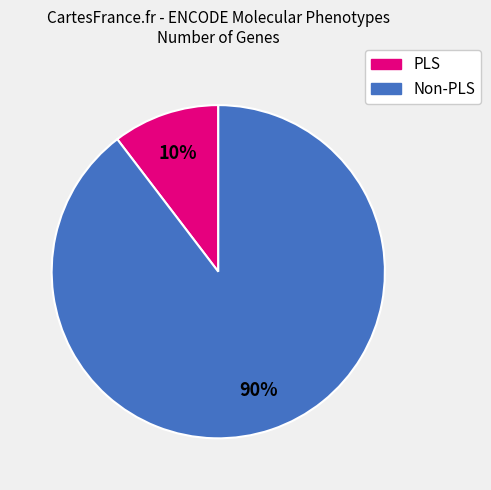

Is there any slice that represents more than half of the pie?

Yes